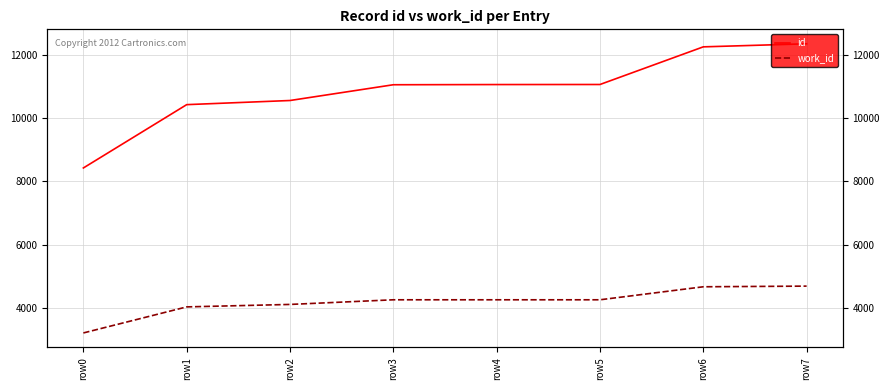

True or false: id has more than 2 points higher than both neighbors.

False